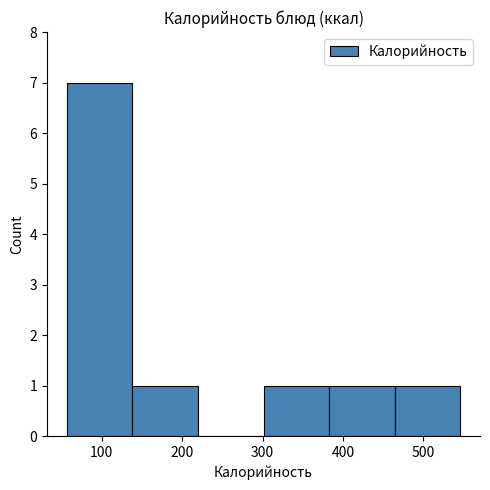

How tall is the bar that spans 380 to 460 on the x-axis? Neither the bar edges nor the heights are printed on the chart, so give them approximately, as read against the axes.

1